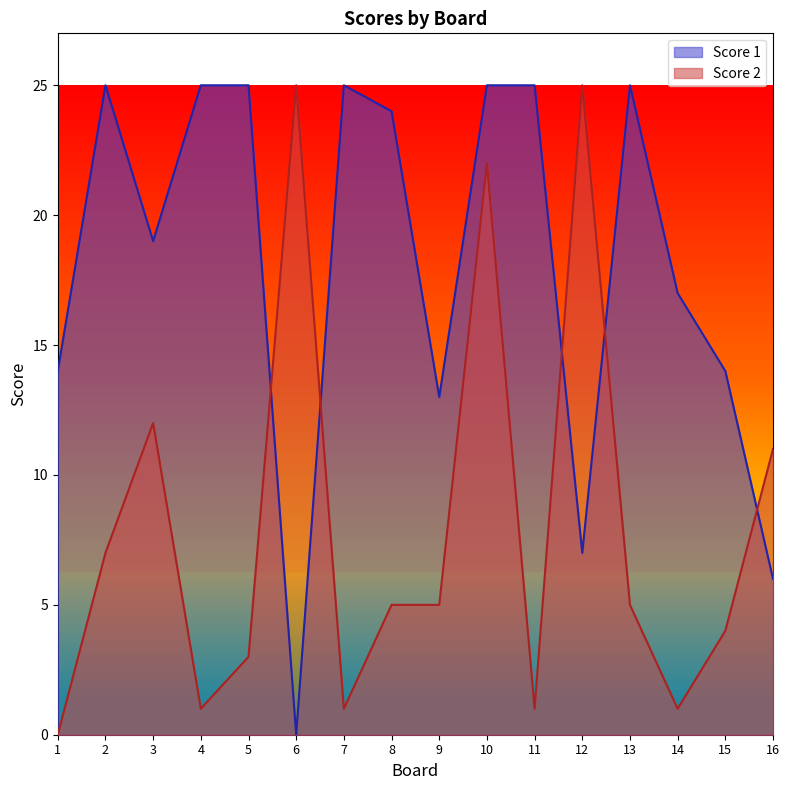

At which label does Score 2 reach its peak?

6